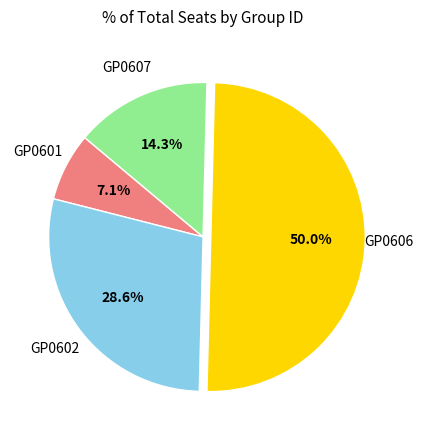

To the nearest percent, what is the difference between the largest and smallest slice percentages?

43%